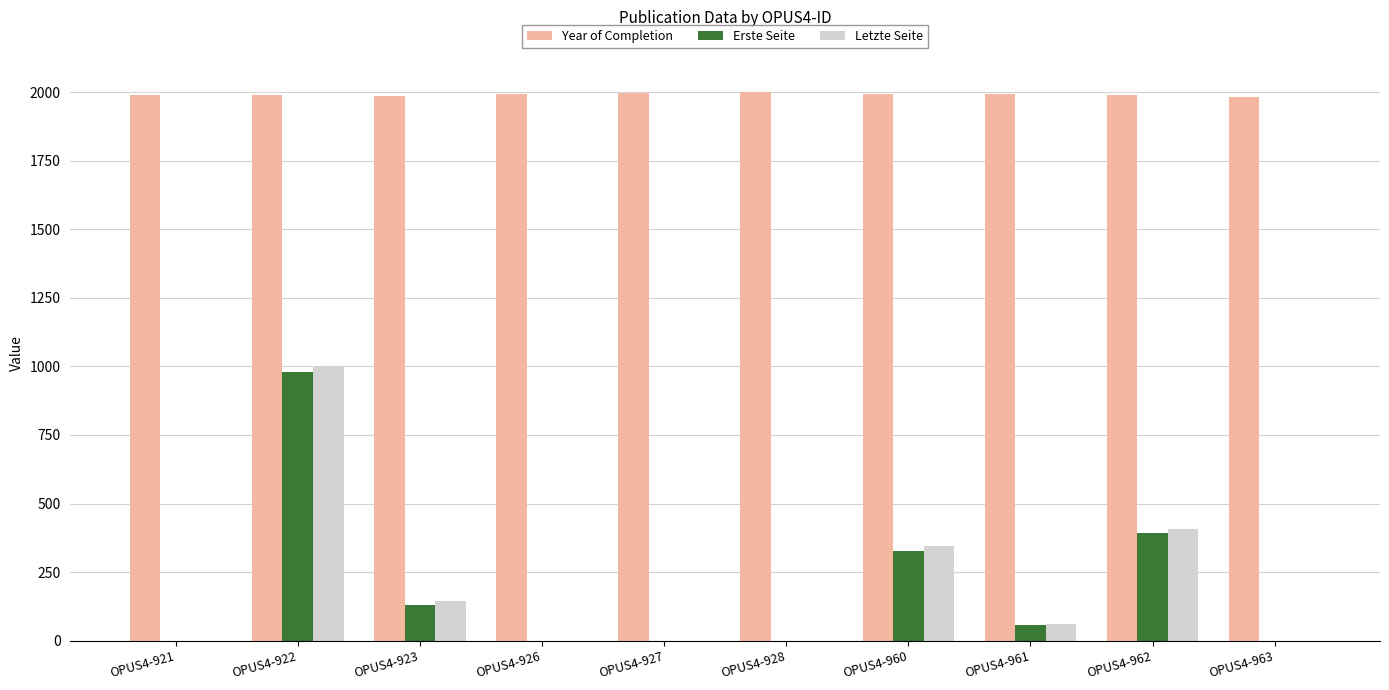

At which category is the sum across all series the highest?

OPUS4-922